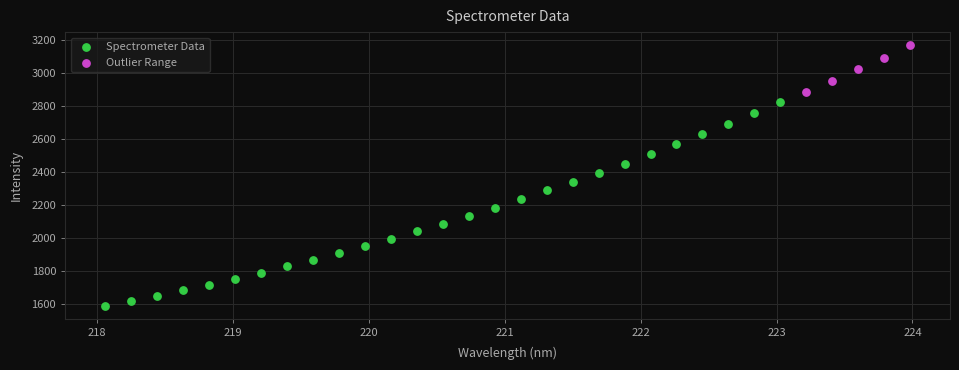

What are all the series names shown in the legend?

Spectrometer Data, Outlier Range